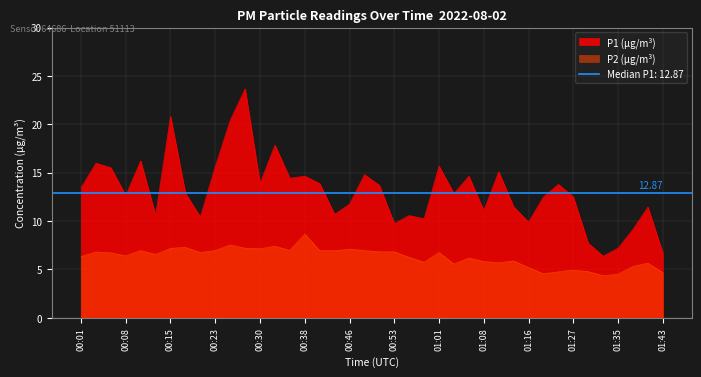

How many lines are shown in the chart?

2